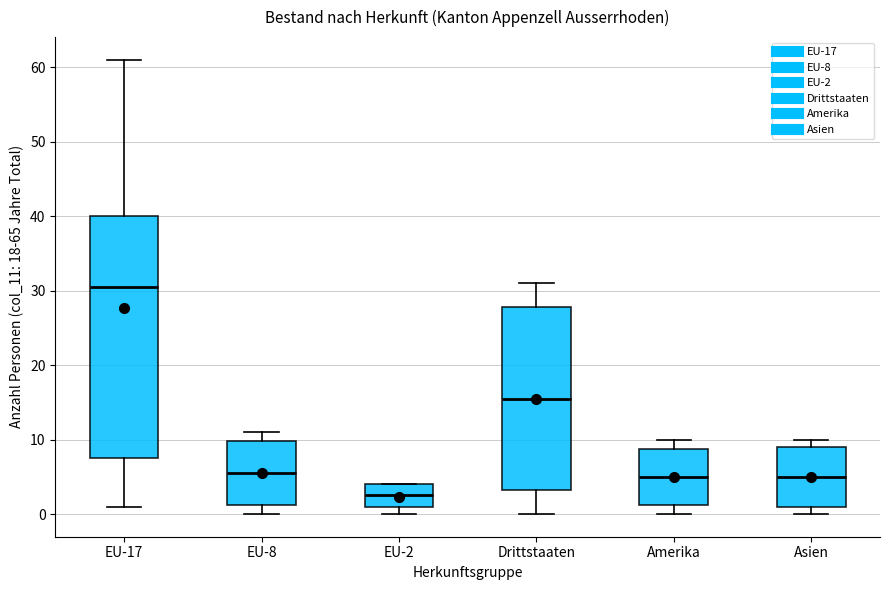

Which box has the lowest median line?

EU-2